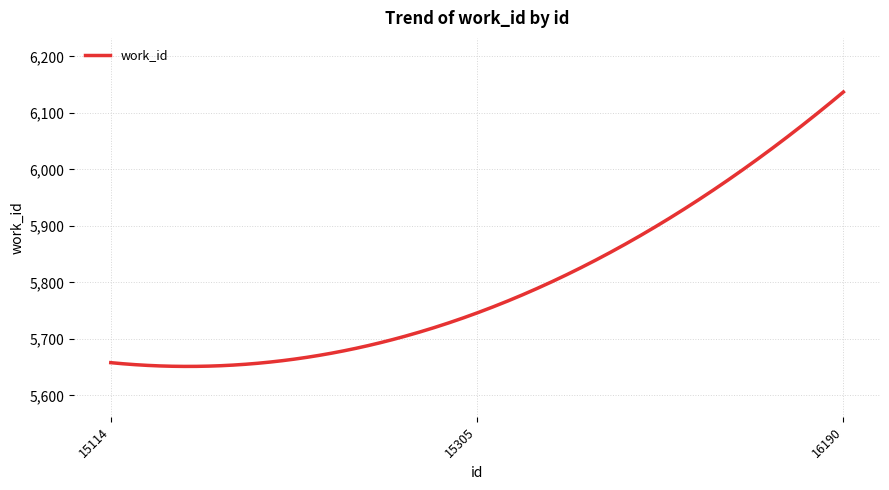

What is the minimum value shown in the chart?

5651.3